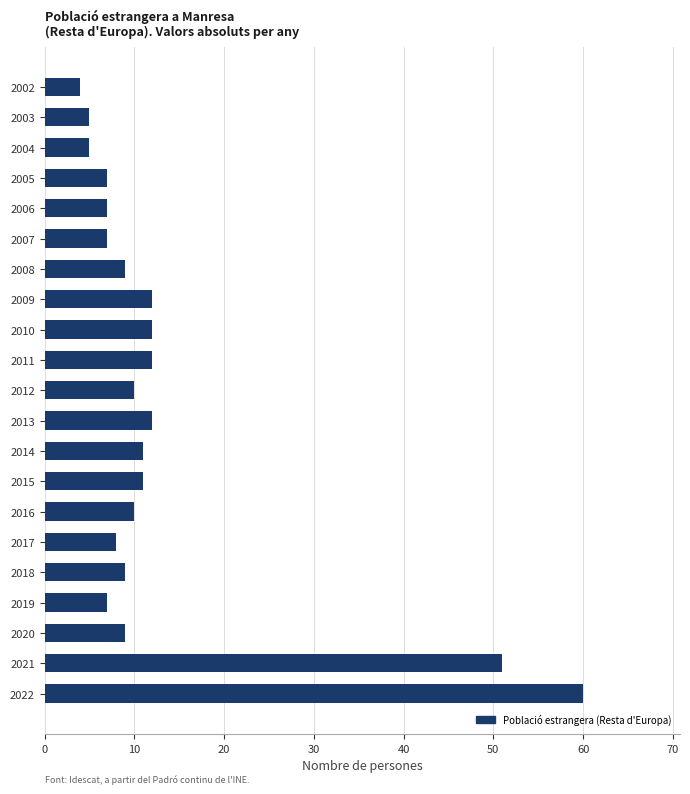

How many distinct data groups are displayed?

1